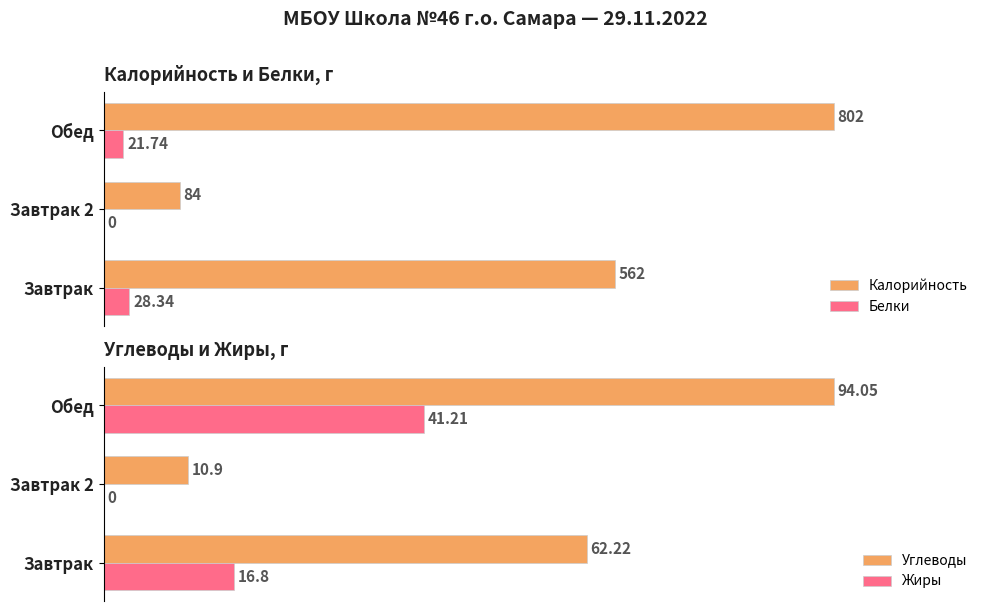

List the labels in order of Белки value, smallest first.

Завтрак 2, Обед, Завтрак